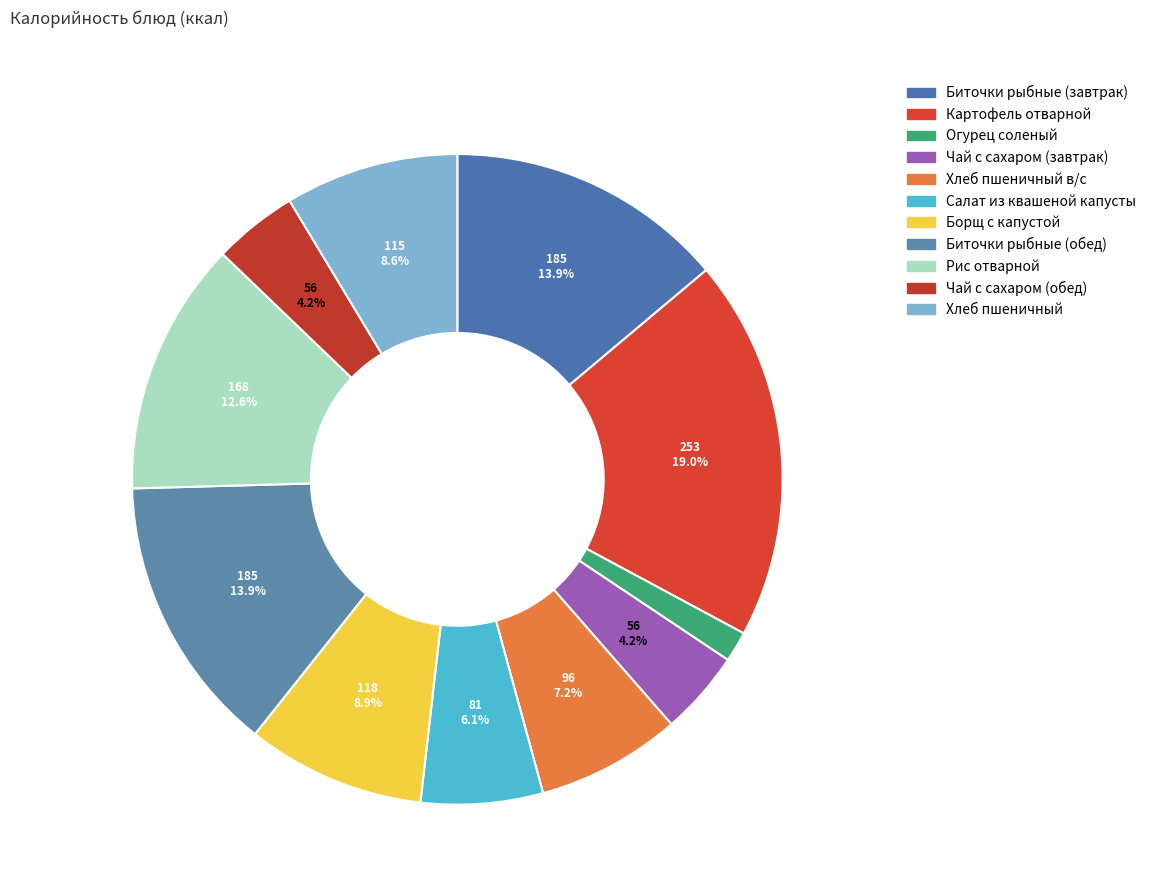

To the nearest percent, what is the difference between the largest and smallest slice percentages?

17%